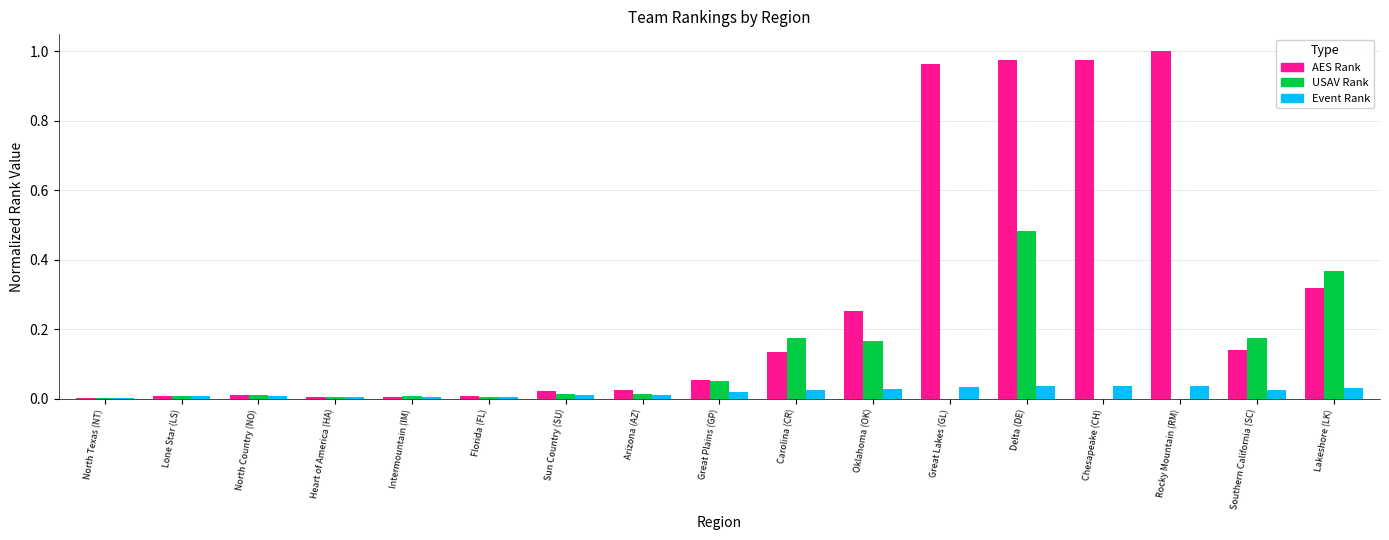

At which category is the sum across all series the highest?

Delta (DE)